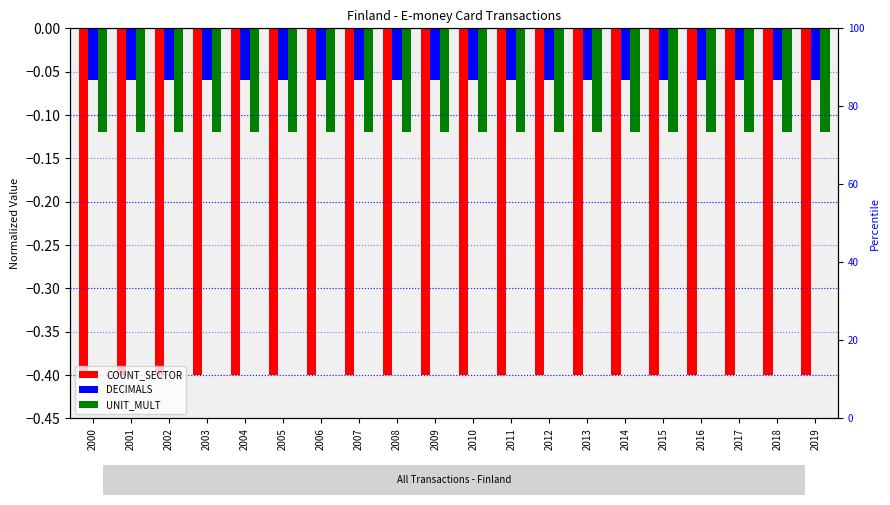

At which label is DECIMALS closest to 0?

2000